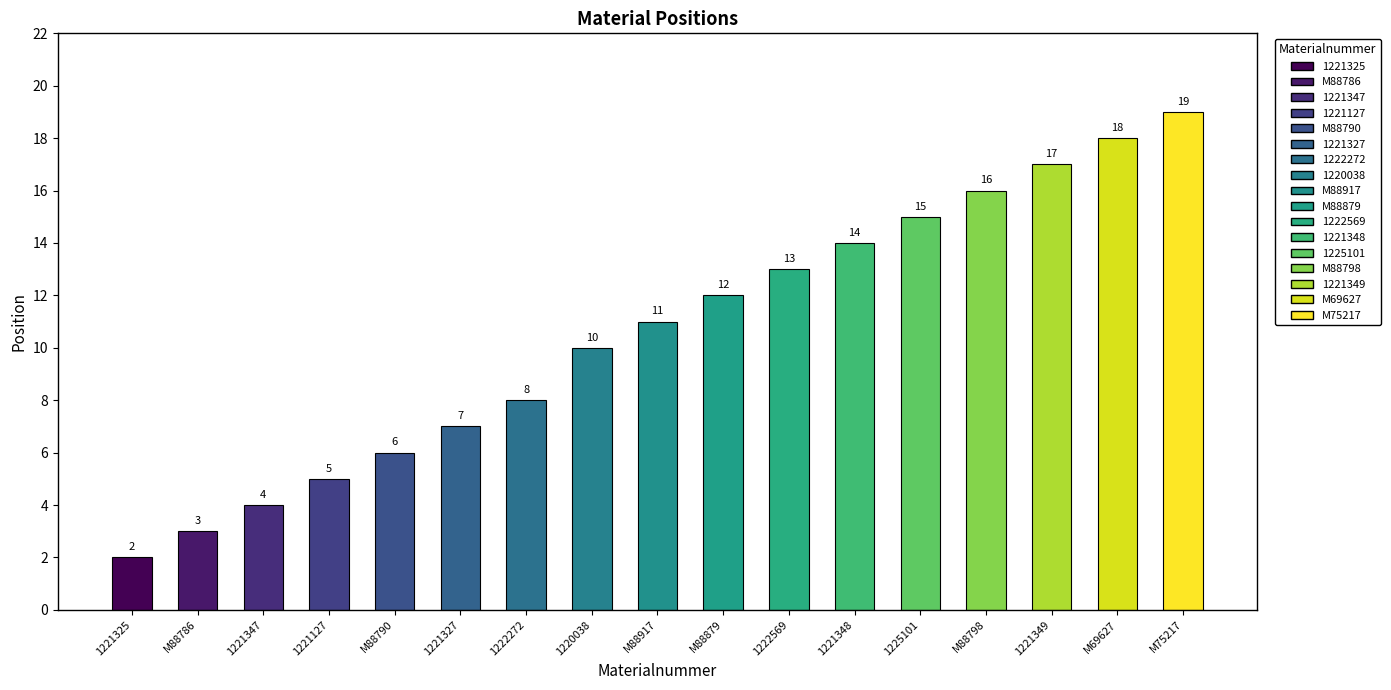

Reading left to right, what are all the values shown in this chart?

1221325=2	M88786=3	1221347=4	1221127=5	M88790=6	1221327=7	1222272=8	1220038=10	M88917=11	M88879=12	1222569=13	1221348=14	1225101=15	M88798=16	1221349=17	M69627=18	M75217=19